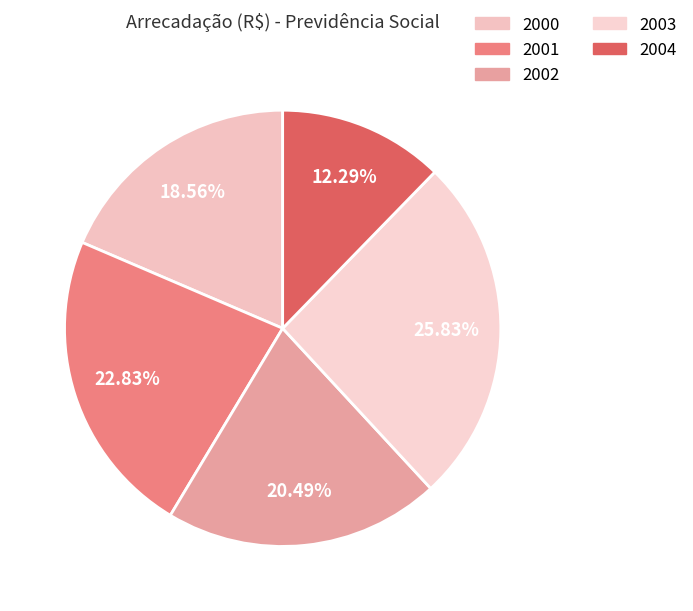

To the nearest percent, what is the average slice percentage?

20%